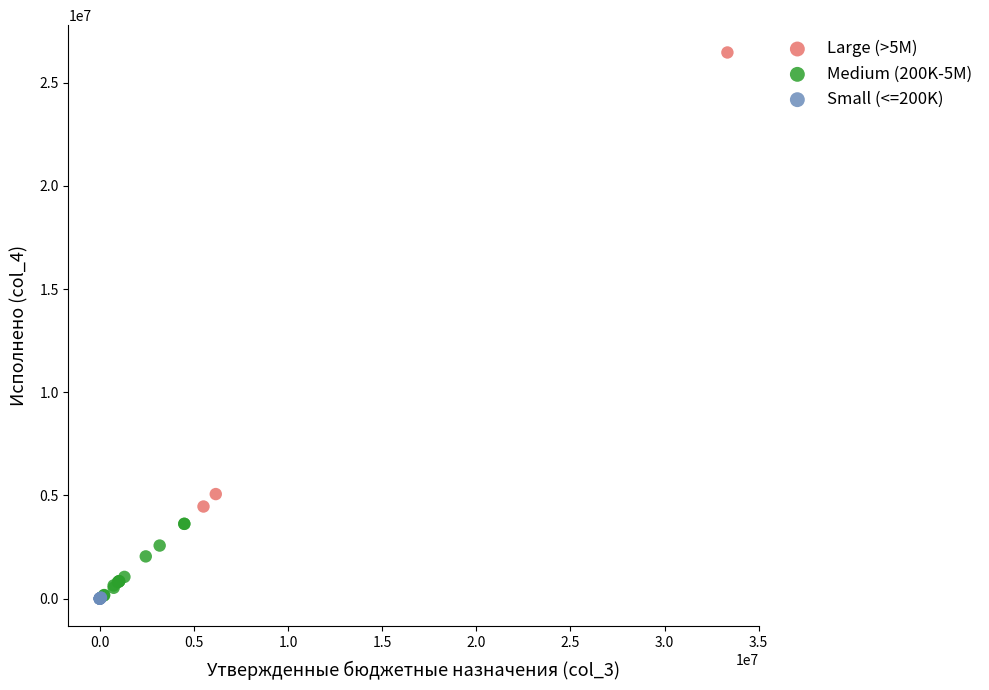

What are all the series names shown in the legend?

Large (>5M), Medium (200K-5M), Small (<=200K)